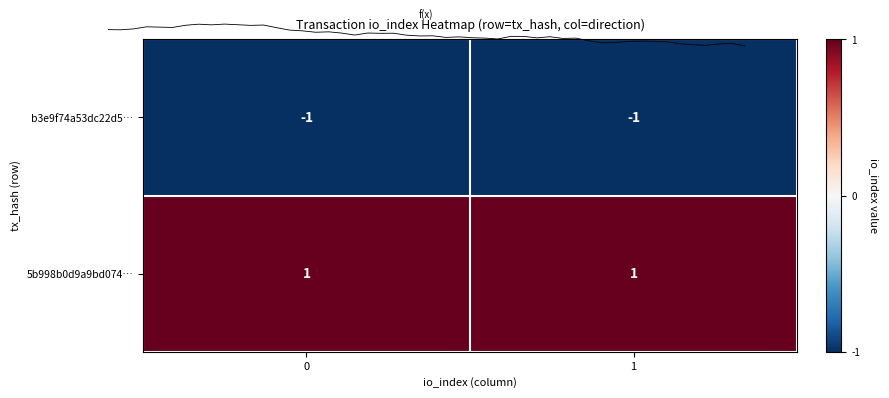

How many series are shown in this chart?

2